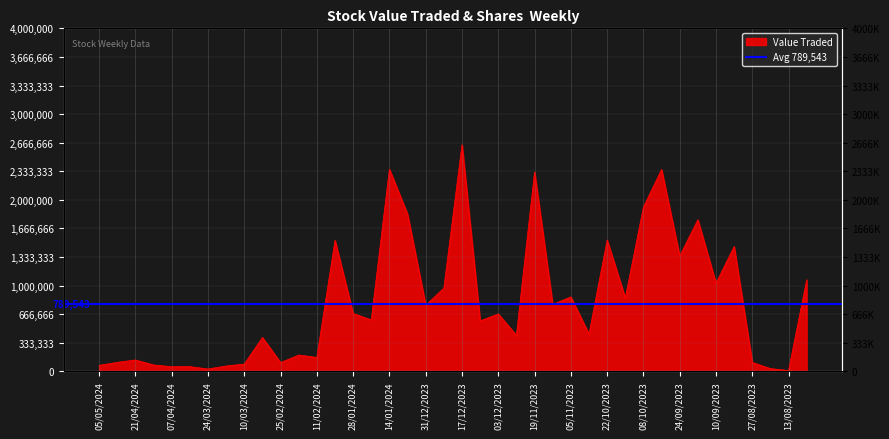

Where does the data first go above 670349?

04/02/2024